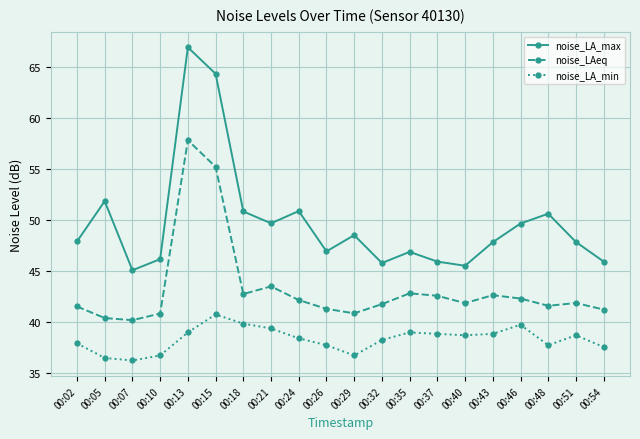

The value of noise_LAeq at 00:18 is 42.7. True or false?

True